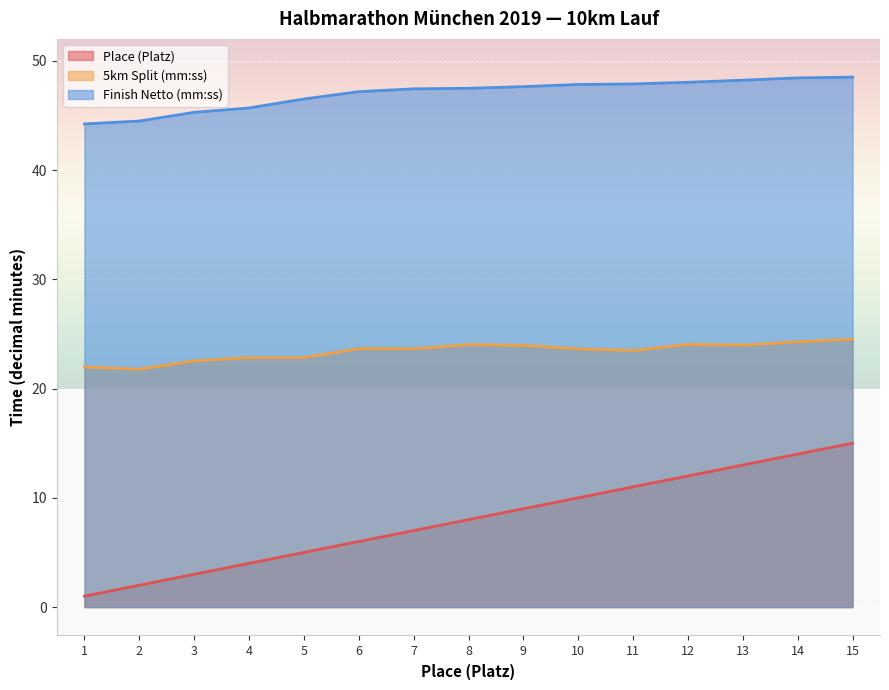

What is the value of the Finish Netto (mm:ss) point at the 4th from the left?

45.7